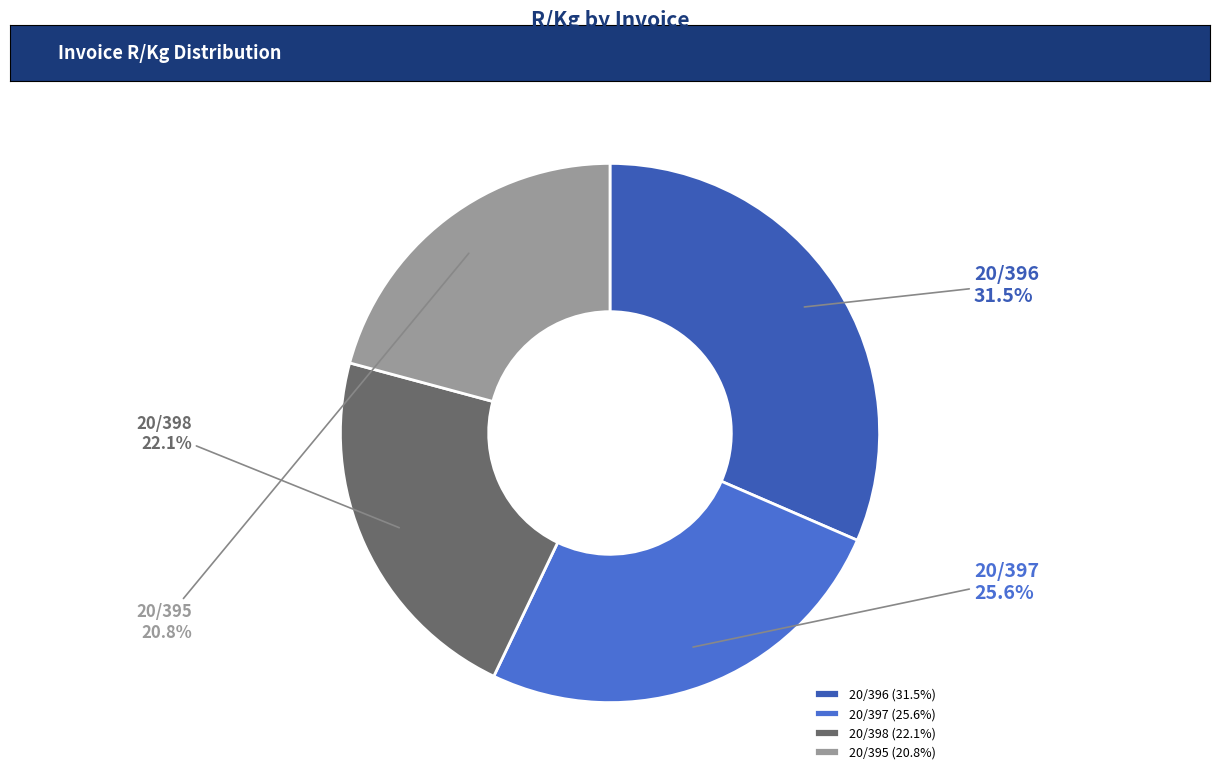

Which category has the biggest portion of the pie?

20/396